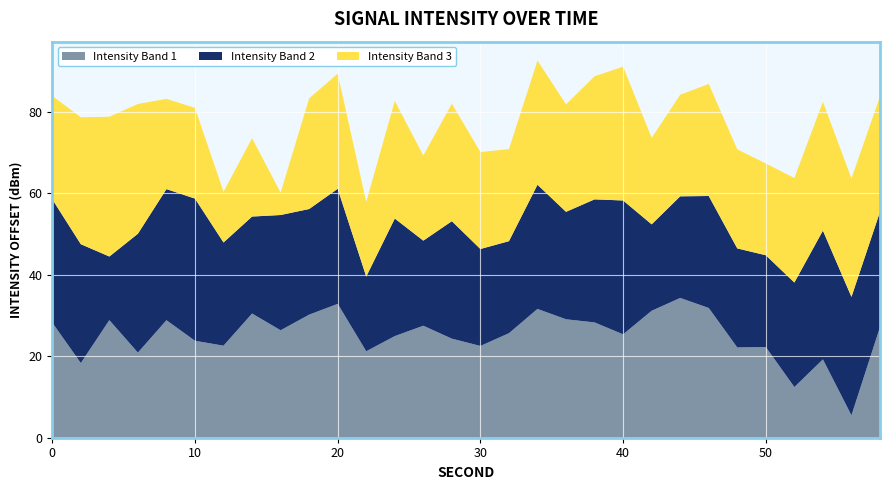

What is the lowest value of the Intensity Band 1 series?

5.5